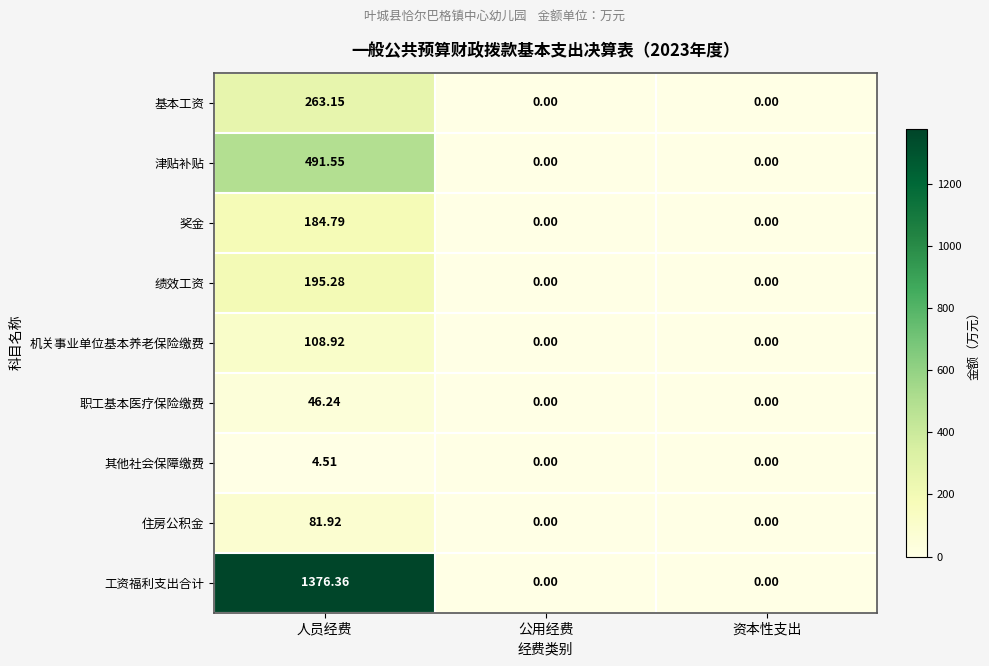

Which category has the highest value in the 其他社会保障缴费 series?

人员经费